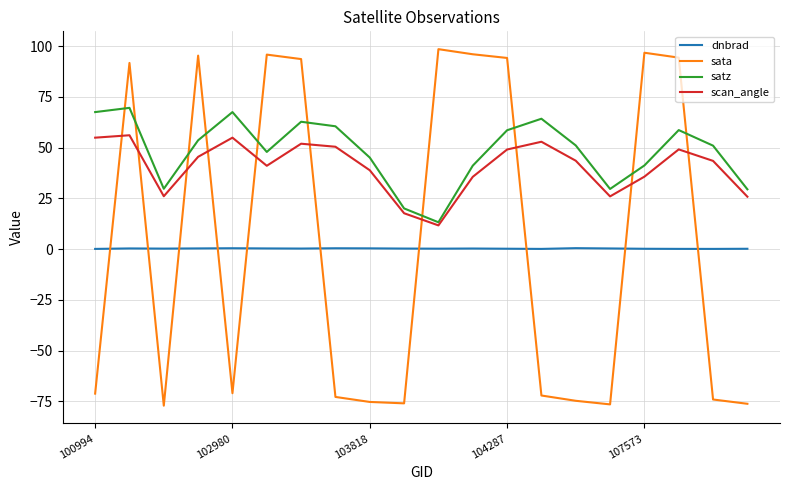

What is the minimum value for satz?

13.2